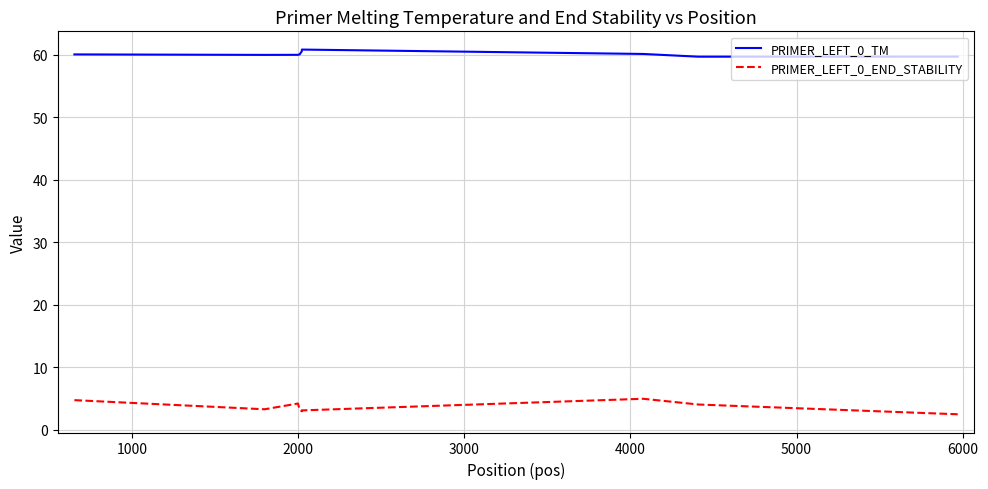

At how many categories does at least one series exceed 35?

9